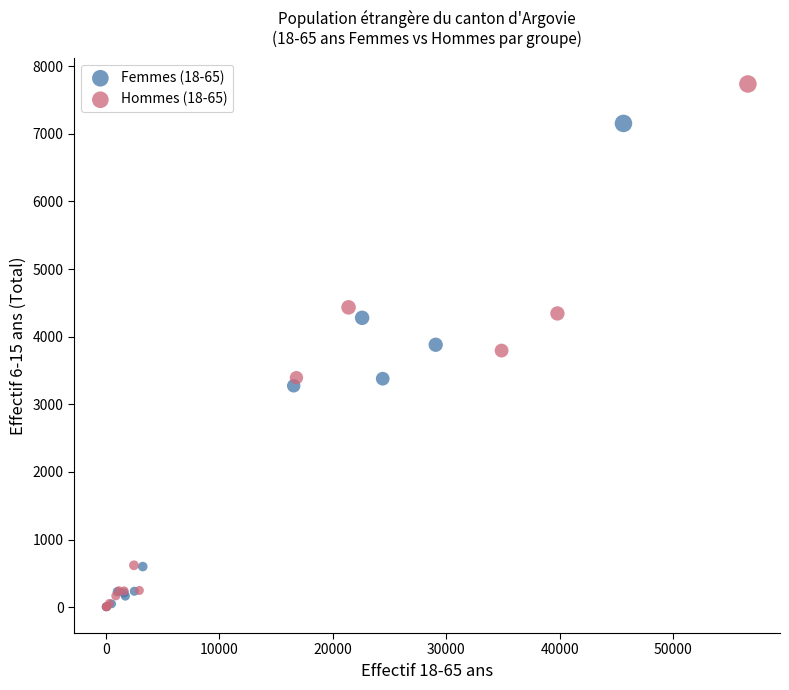

Which series has the widest spread of Y values?

Hommes (18-65)